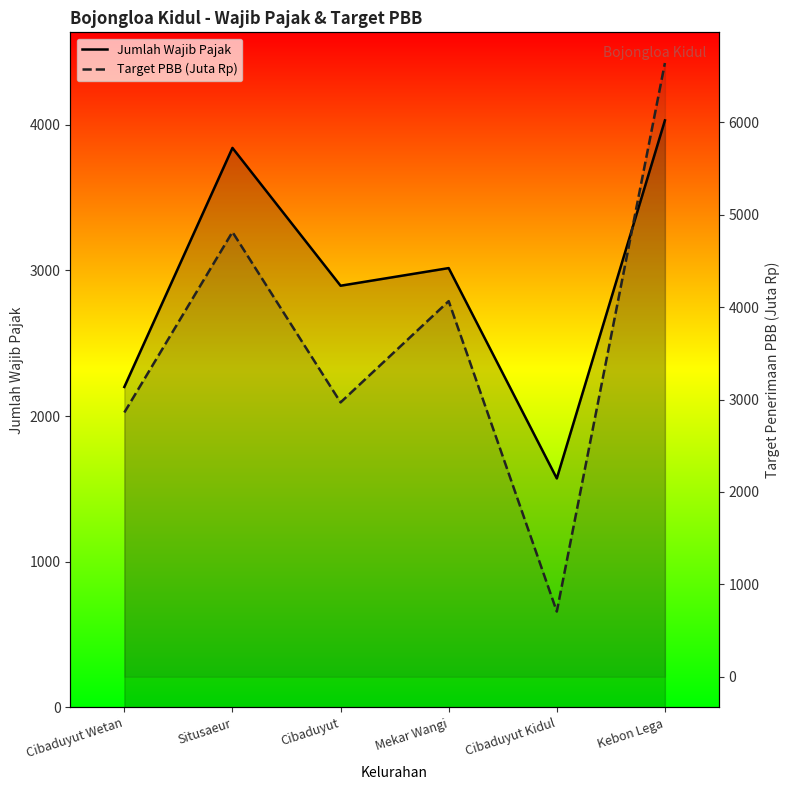

What is the total value across all series at Kebon Lega?

10672.7